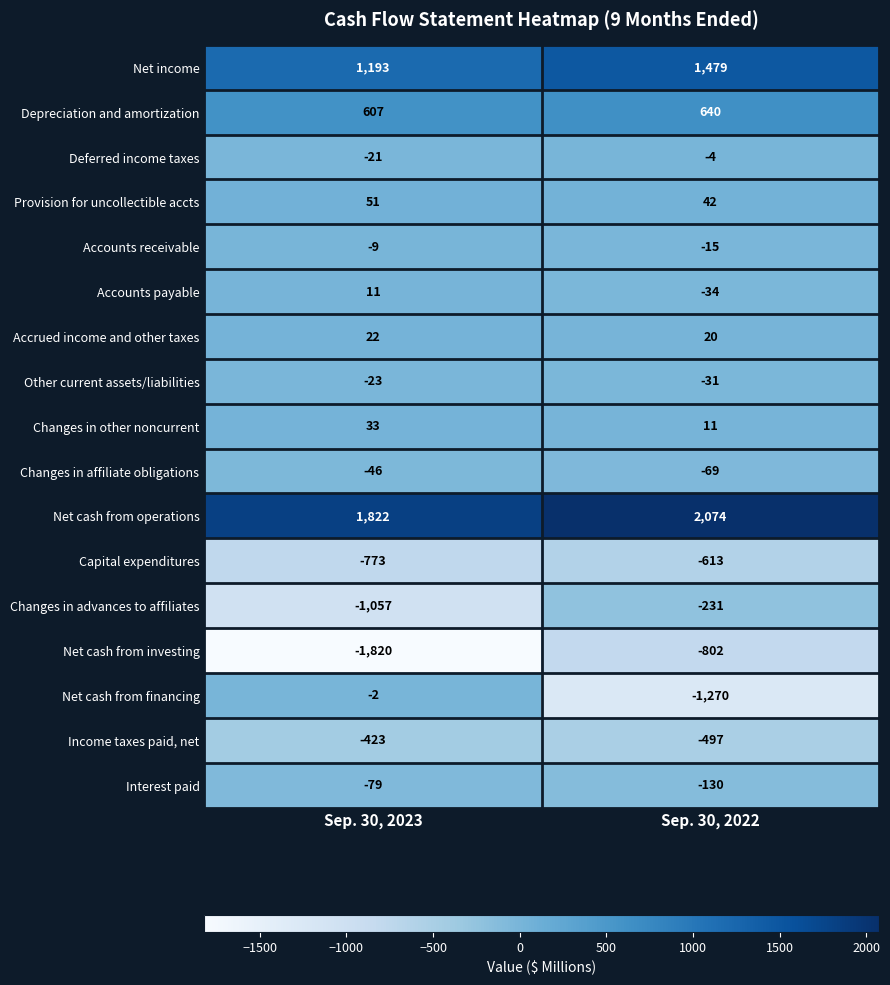

What is the sum of all Provision for uncollectible accts values?

93